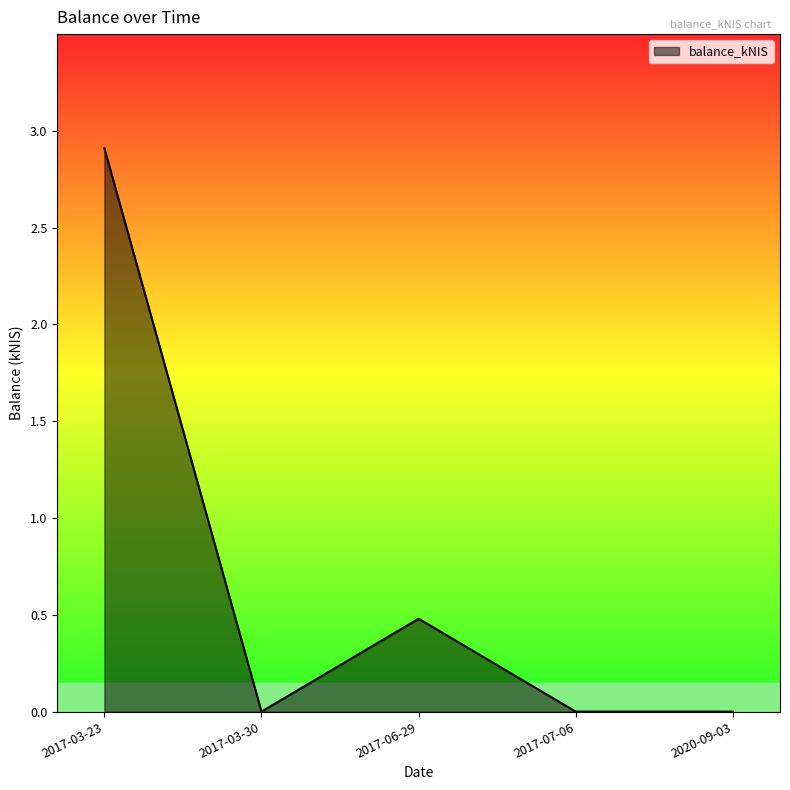

Reading left to right, extract all data points from this chart.

2.9	0.0	0.5	0.0	0.0